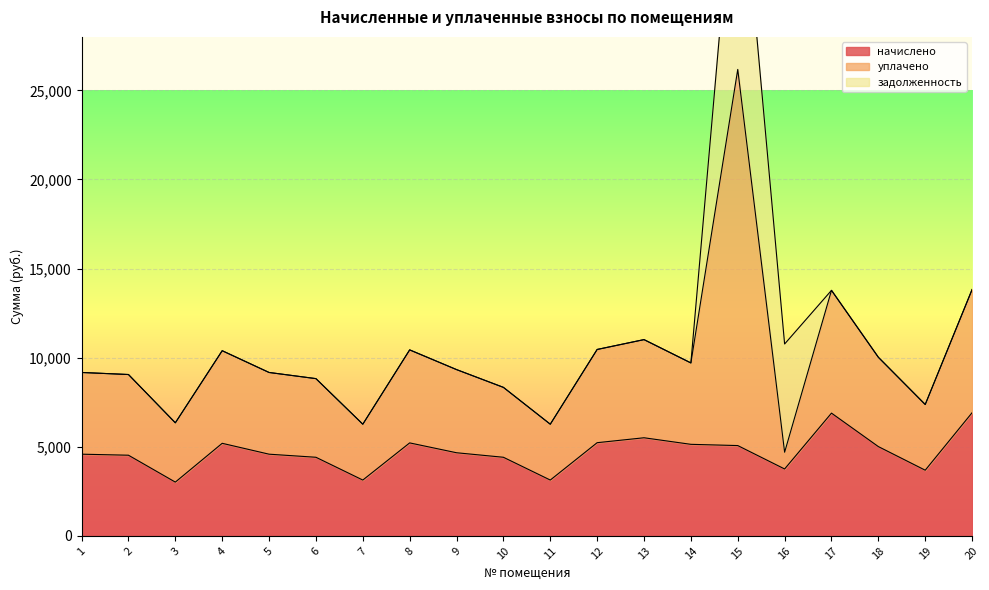

What is the value of the уплачено point at the 3rd from the left?

3327.4